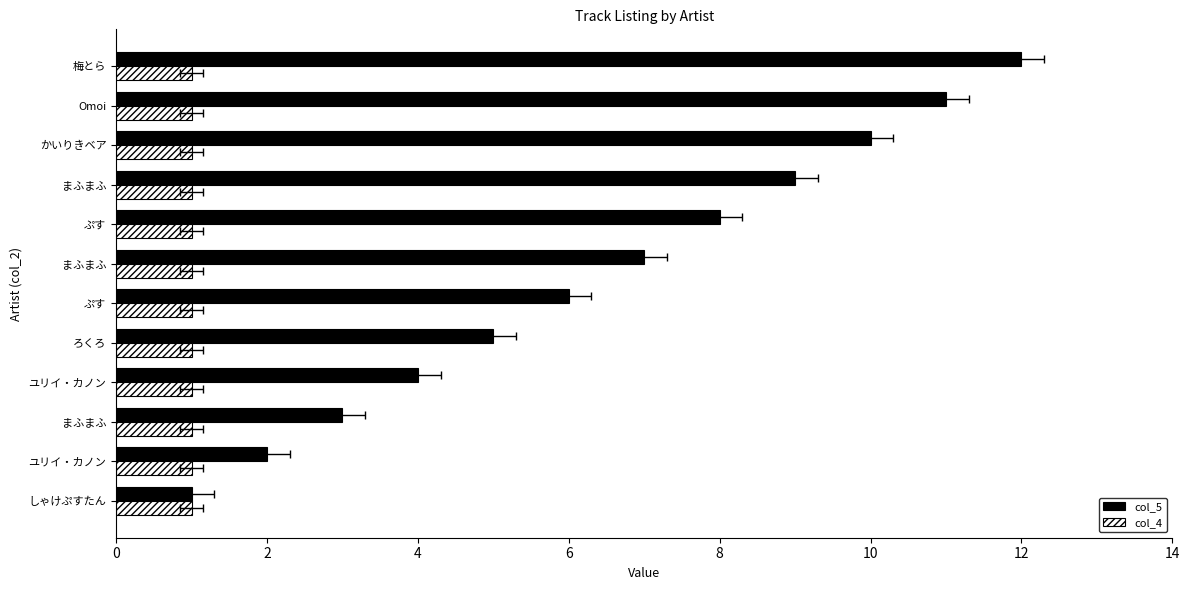

How many bars are there in each group?

2